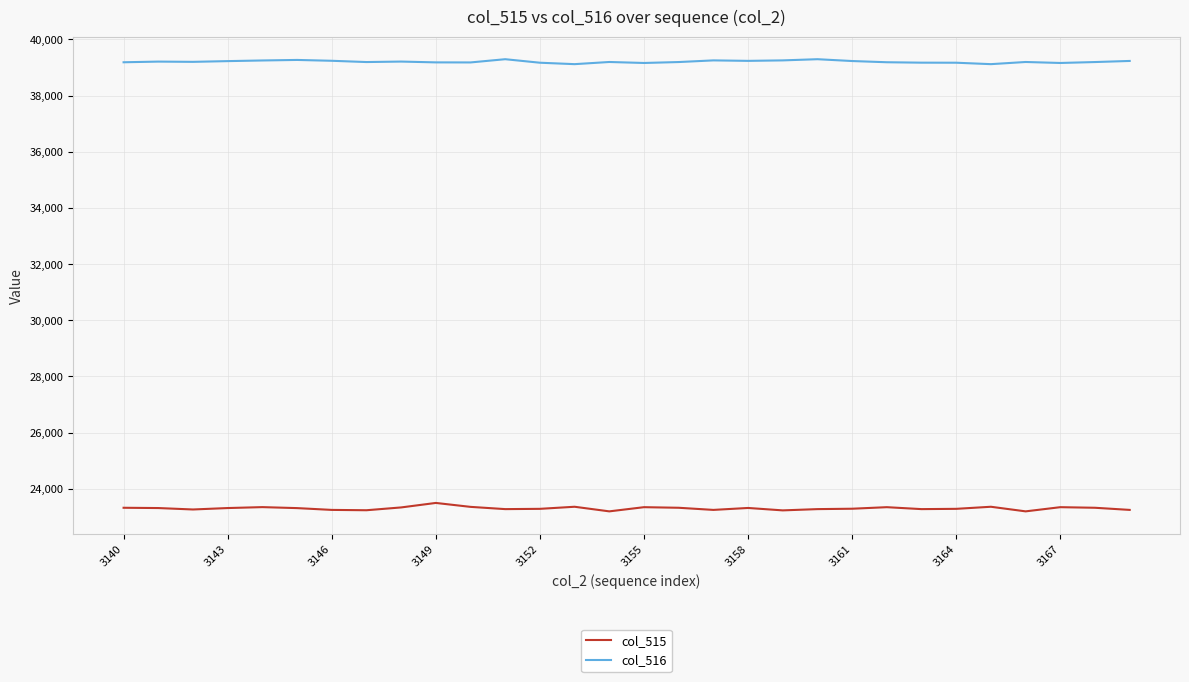

How many series are shown in this chart?

2